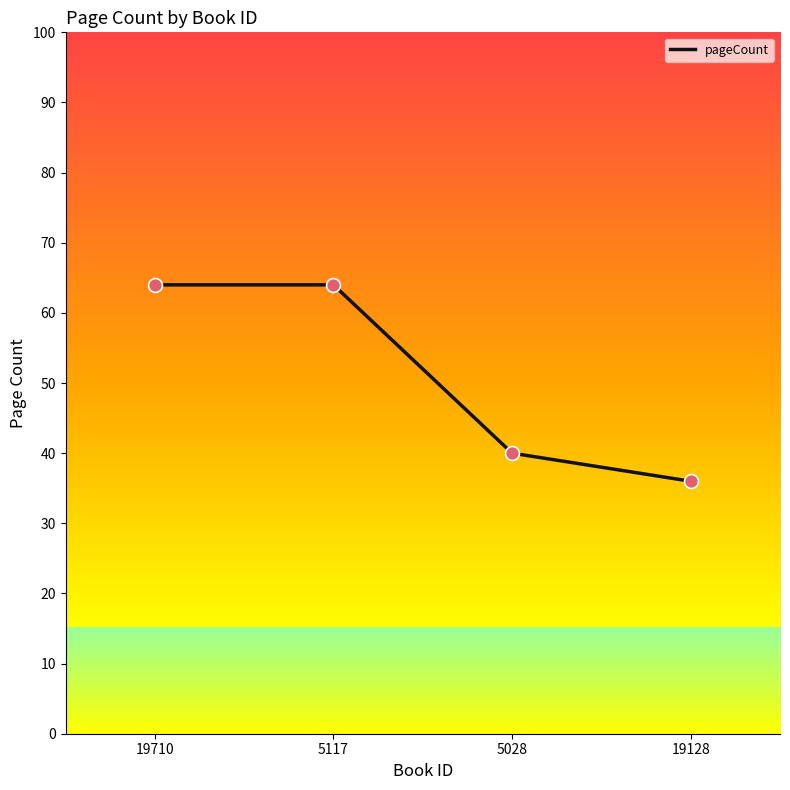

Approximately how many times larger is the value at 19128 compared to 5117?

0.6